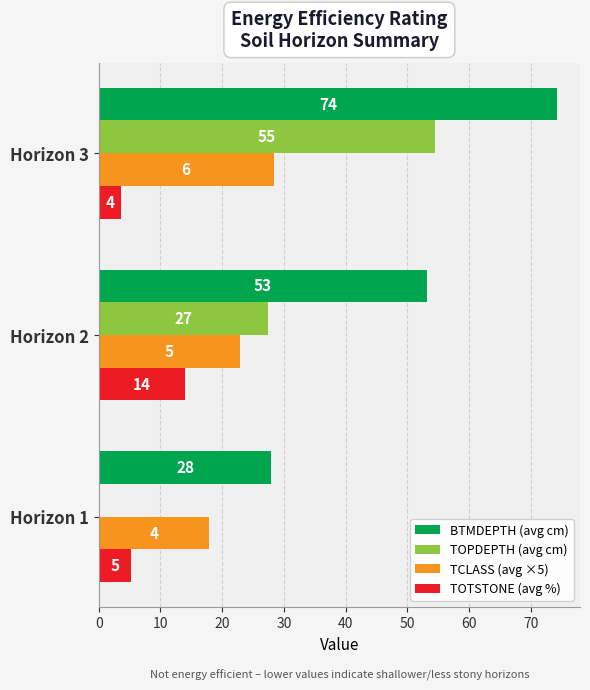

Reading left to right, list all the values displayed in this chart.

BTMDEPTH (avg cm): 28.0	53.1	74.3
TOPDEPTH (avg cm): 0.0	27.4	54.6
TCLASS (avg ×5): 17.9	22.9	28.3
TOTSTONE (avg %): 5.3	14.0	3.7